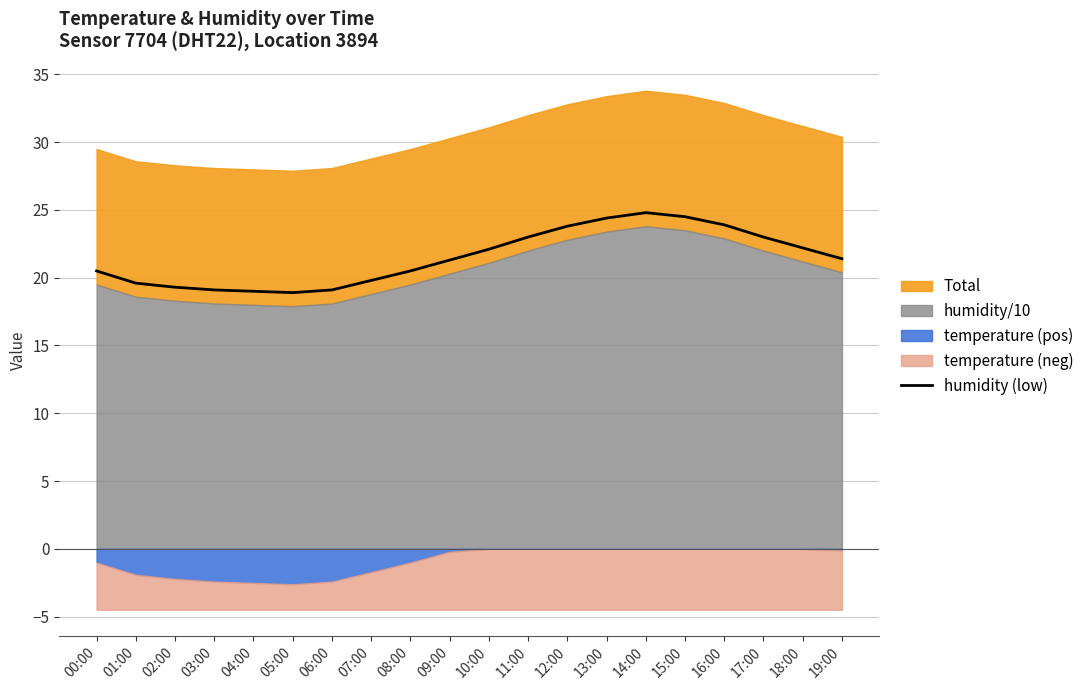

True or false: there are more than 1 points higher than both neighbors.

False